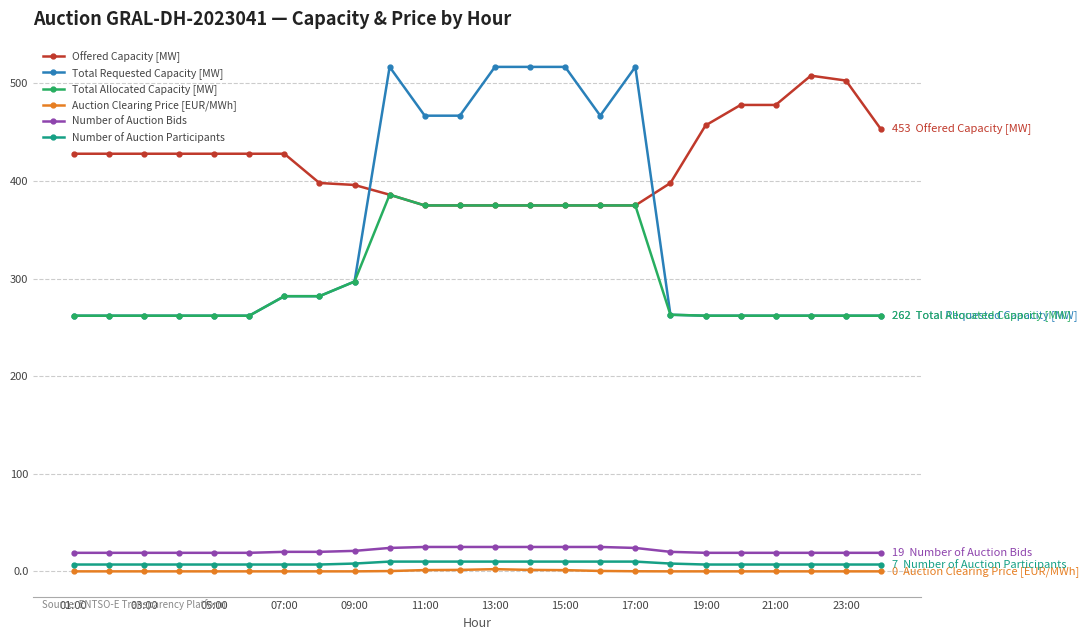

Which series has the largest range (max minus min)?

Total Requested Capacity [MW]